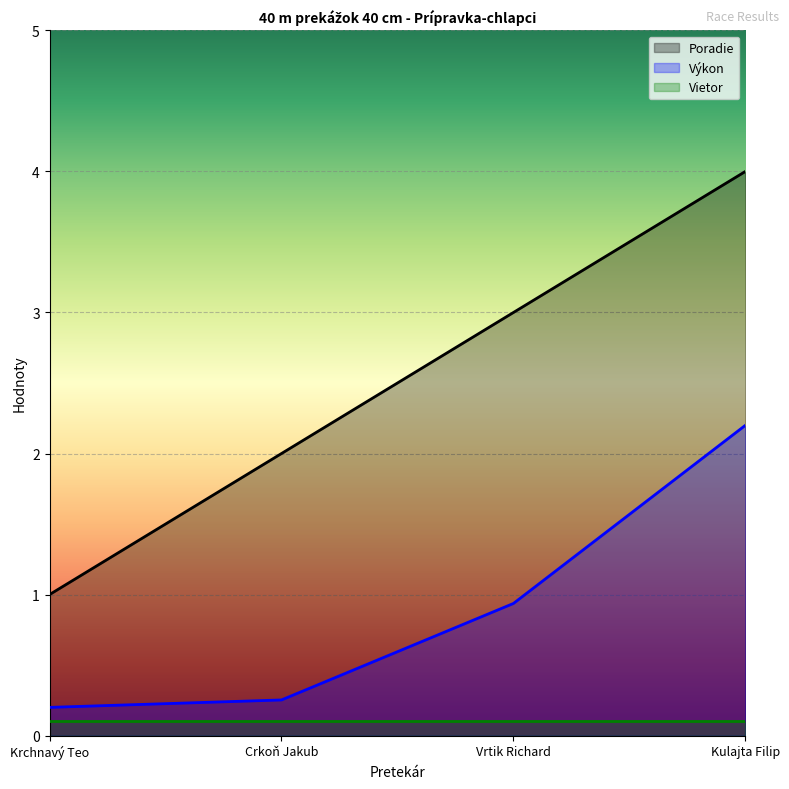

At which label does Poradie reach its minimum?

Krchnavý Teo